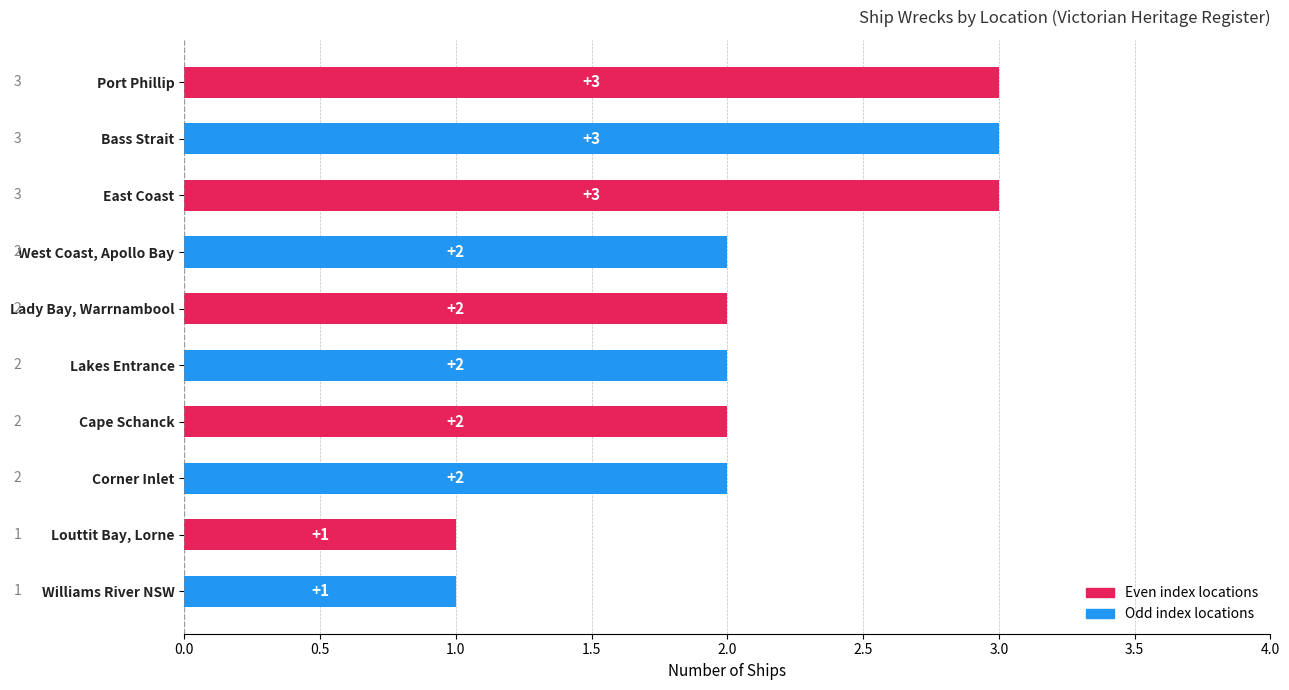

Between Louttit Bay, Lorne and Bass Strait, which is larger?

Bass Strait